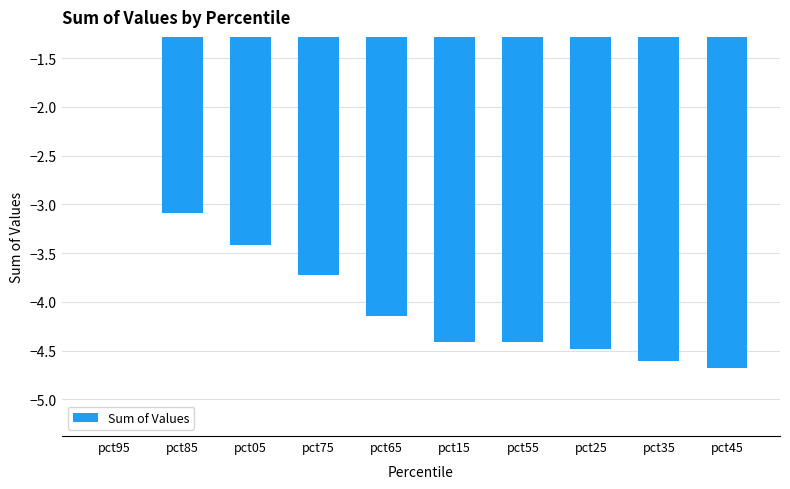

What is the sum of all values?

-38.1